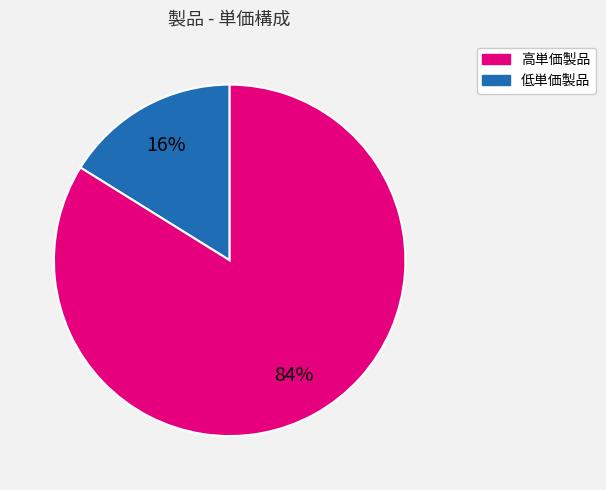

Is there a majority slice in this chart?

Yes